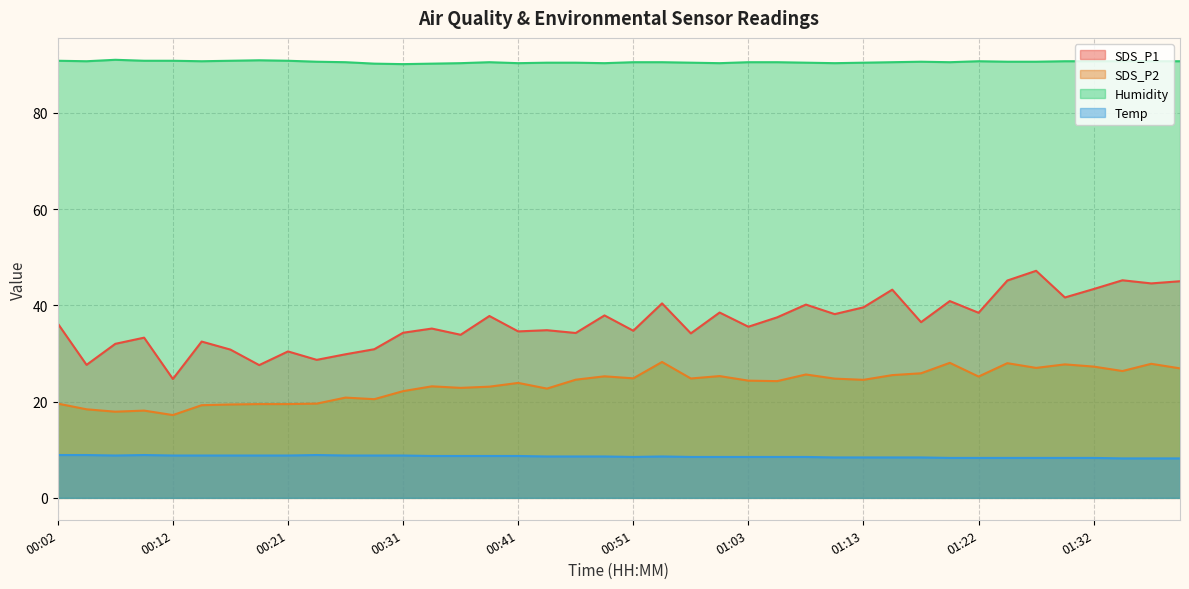

Which category has the lowest value in the SDS_P1 series?

00:12